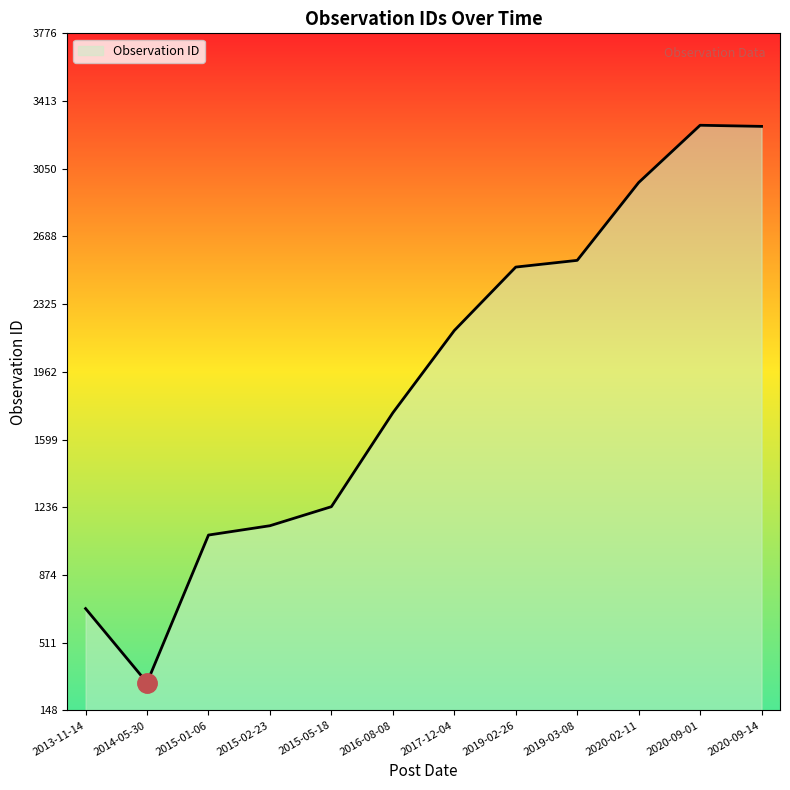

Where is the data nearest to the value 1790?

2016-08-08